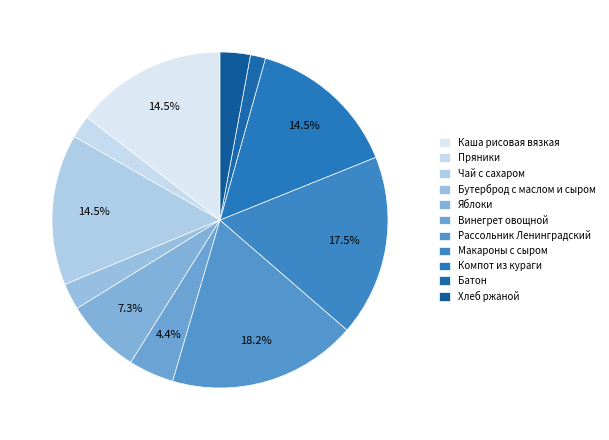

The Компот из кураги slice represents 21% of the pie. True or false?

False